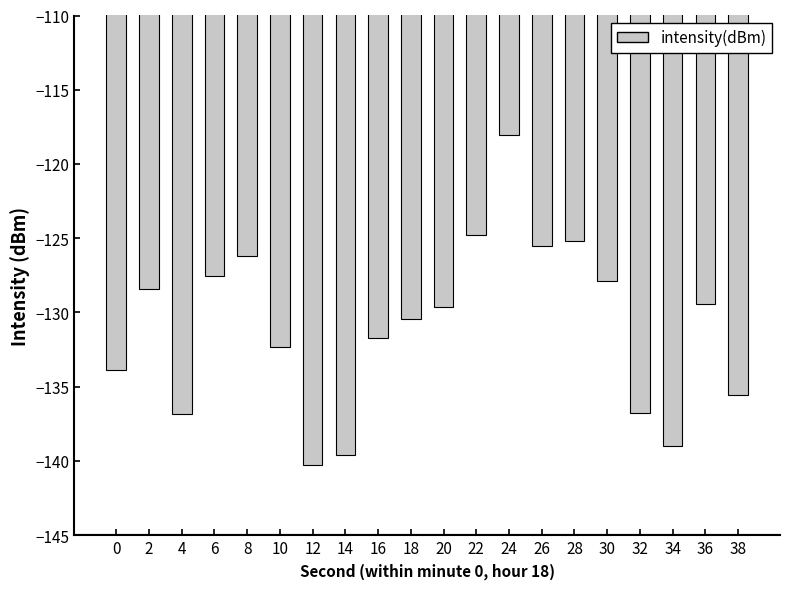

What is the value of the 8th bar from the left?

-139.6